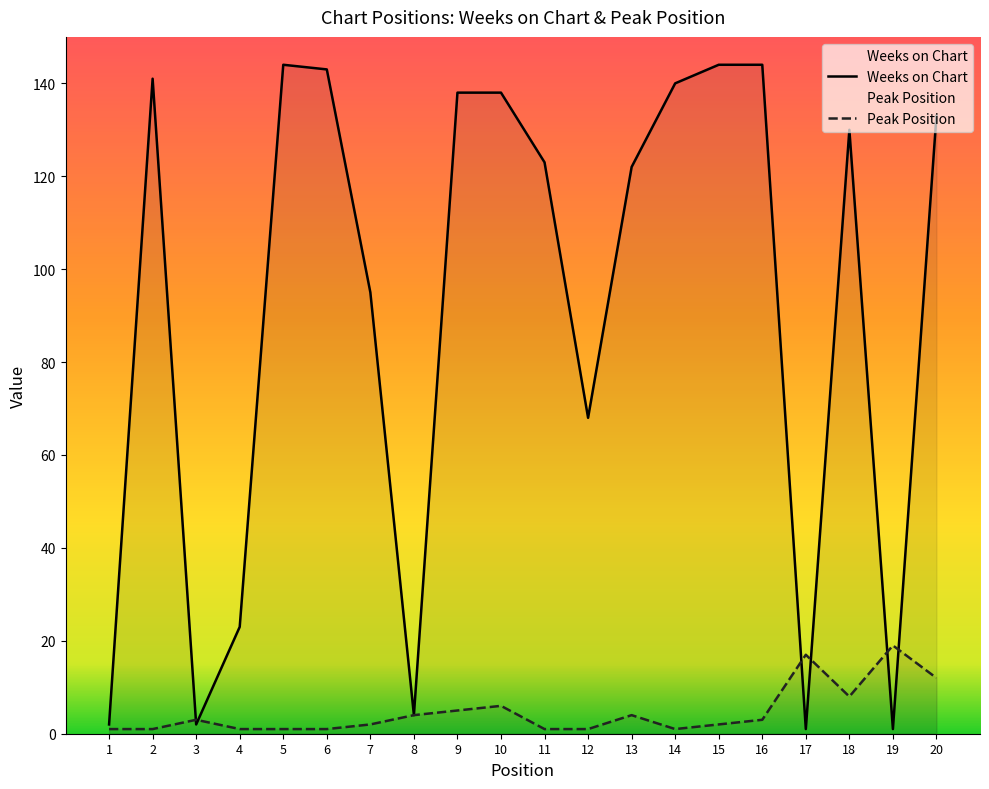

What is the smallest value displayed?

1